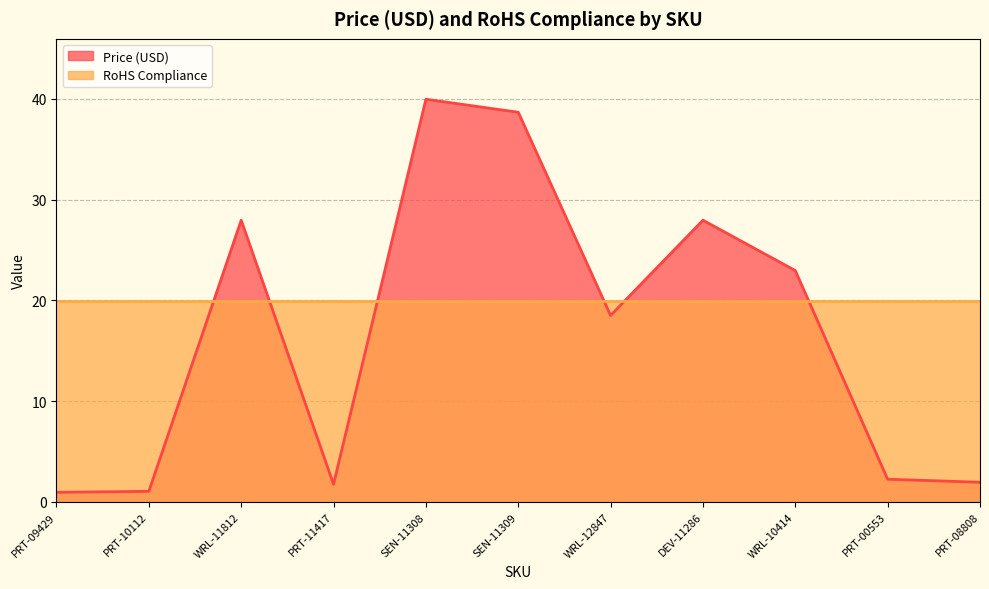

How many values exceed 18?

6